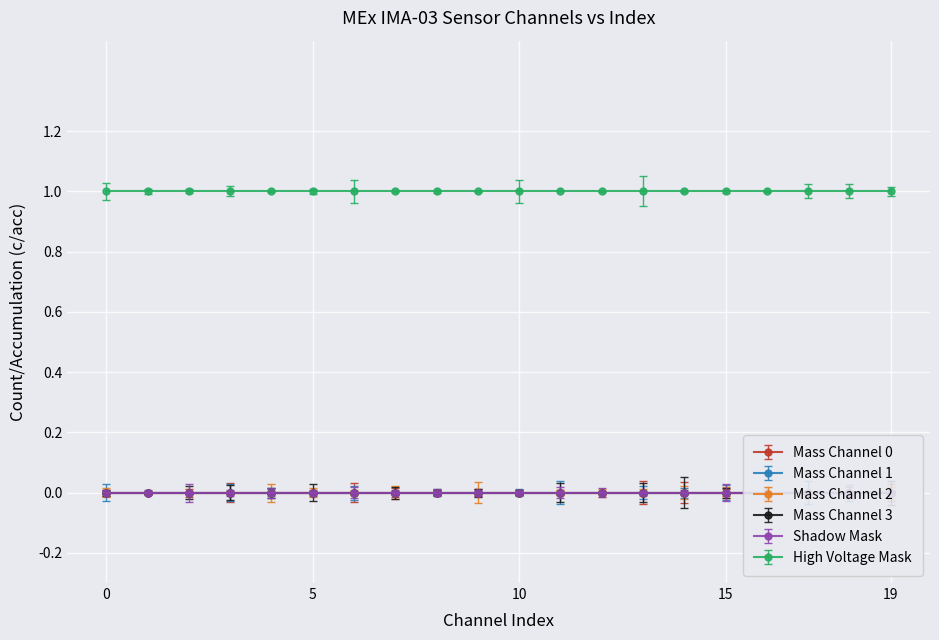

How many lines are shown in the chart?

6